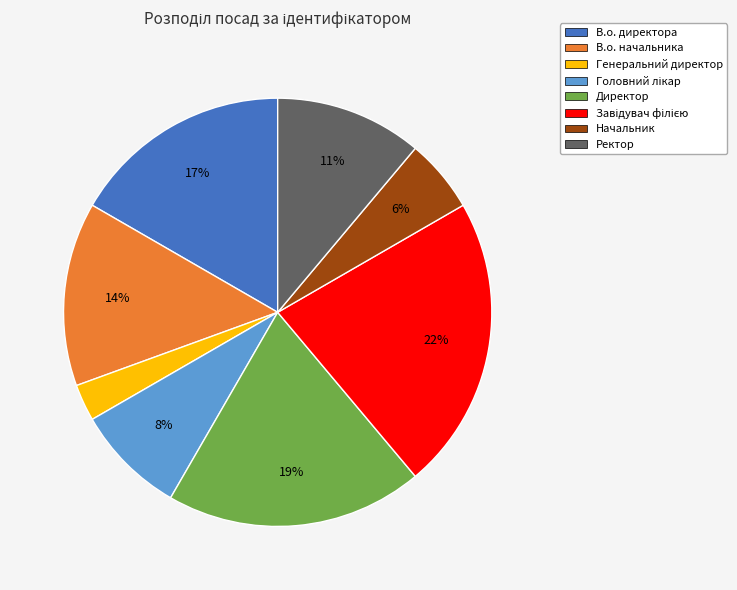

Is it true that В.о. начальника is 23% of the pie?

False